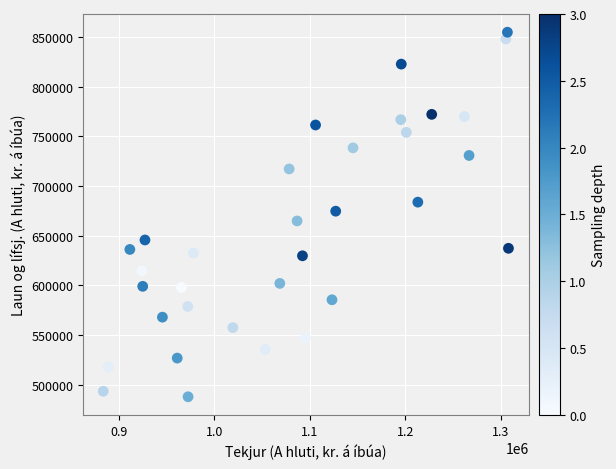

What is the range of Y values (max minus min)?

366947.9